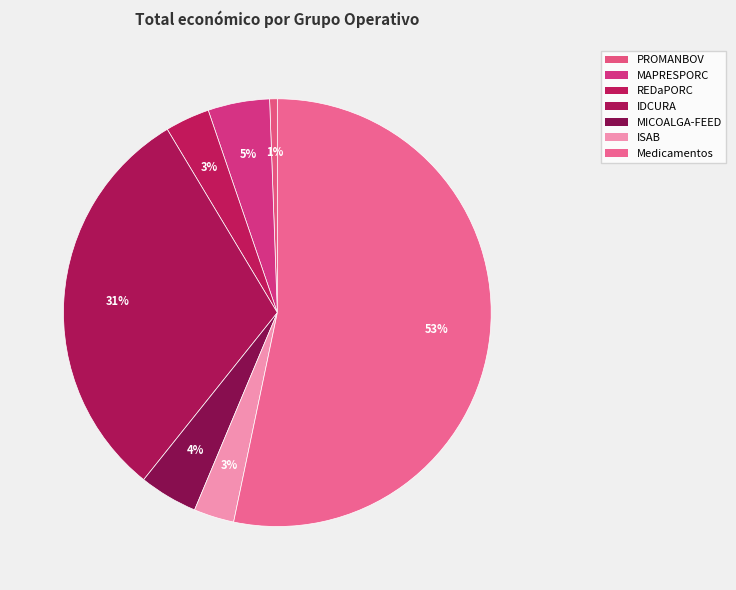

Do ISAB and MAPRESPORC together represent more than half of the pie?

No